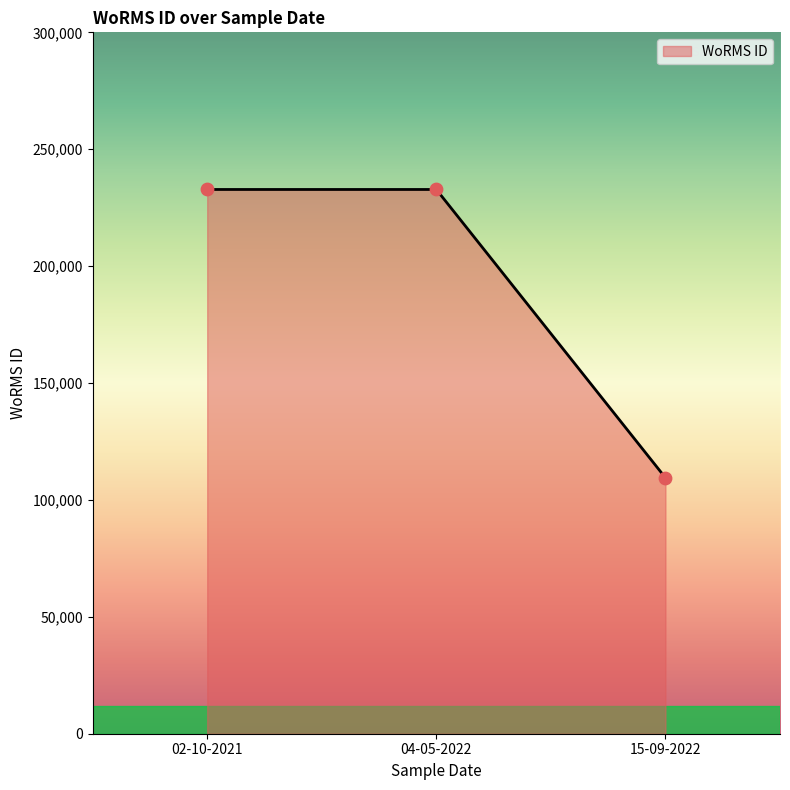

What is the ratio of the value at 15-09-2022 to the value at 04-05-2022?

0.5